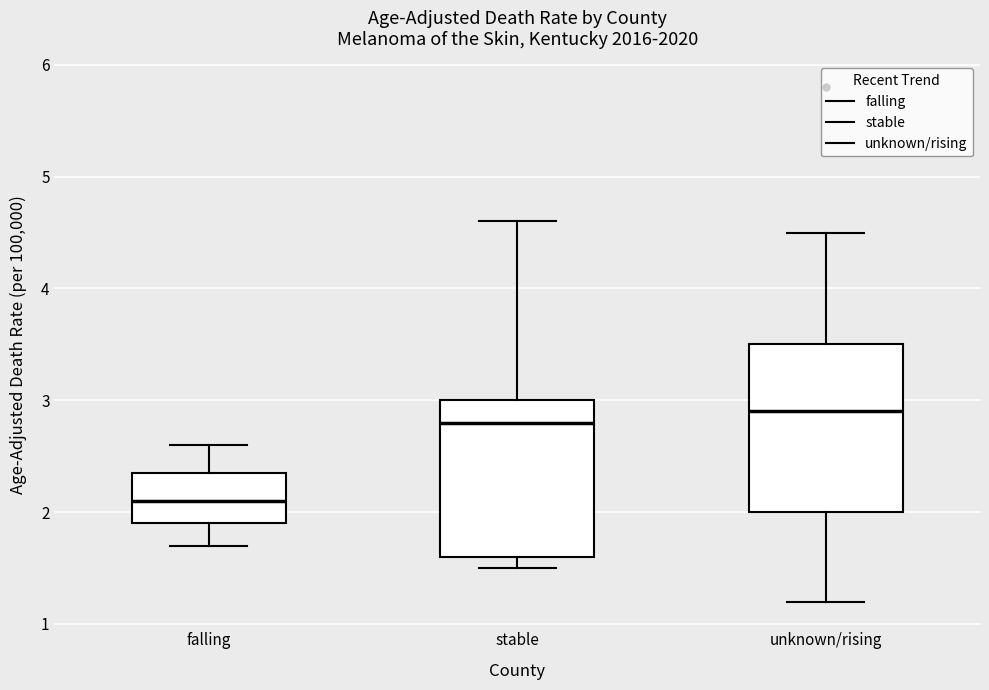

Which box is the tallest, from its lower edge to its upper edge?

unknown/rising